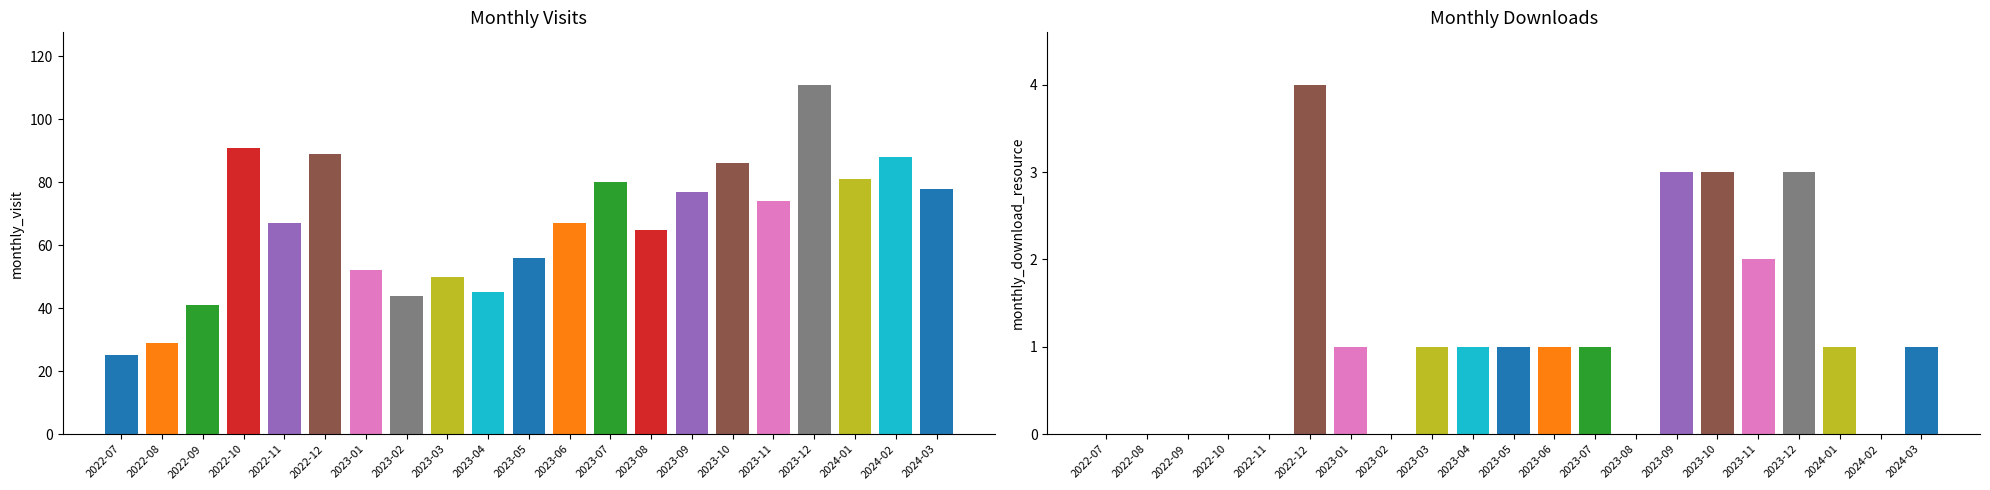

What is the difference between the monthly_visit values at 2023-08 and 2023-03?

15